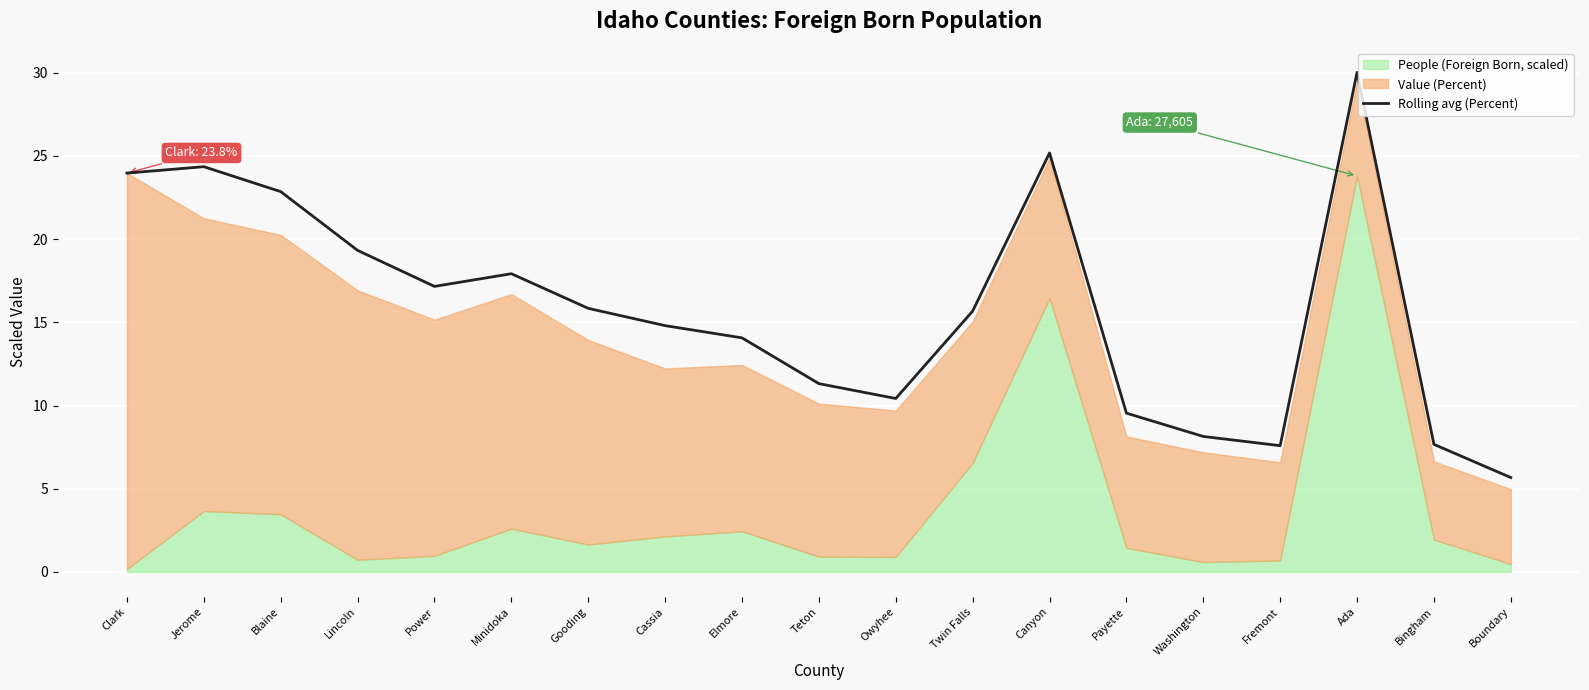

What value does the Rolling avg (Percent) series have at Canyon?

25.2